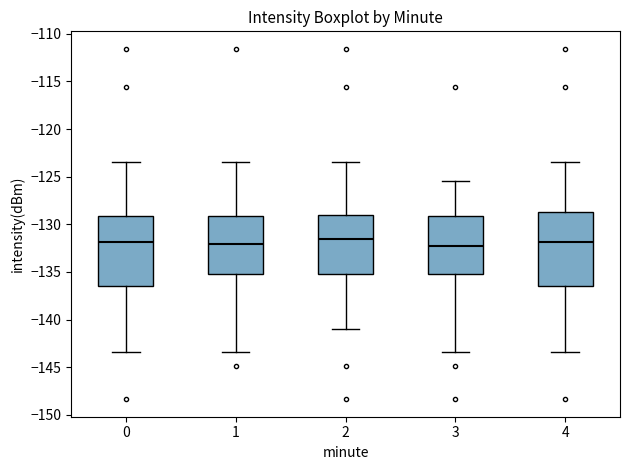

Reading left to right, transcribe this box plot: for each box, give where its median line is, the range the box spans, and where its two whiskers end, as read against the y-axis. The values are not printed on the chart, so give them approximately, as read against the axis.

0: median -132.0, box -136.5 to -129.0, whiskers -143.5 to -123.5
1: median -132.0, box -135.0 to -129.0, whiskers -143.5 to -123.5
2: median -131.5, box -135.0 to -129.0, whiskers -141.0 to -123.5
3: median -132.5, box -135.0 to -129.0, whiskers -143.5 to -125.5
4: median -132.0, box -136.5 to -128.5, whiskers -143.5 to -123.5